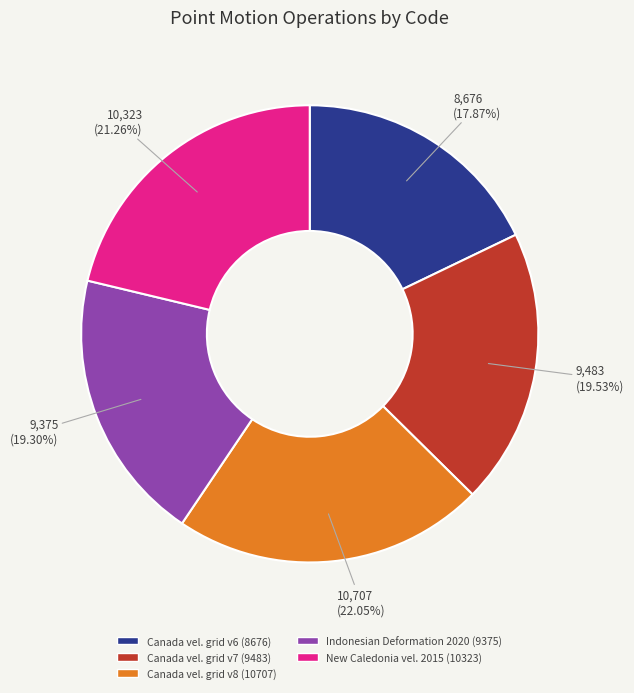

Does any single category account for the majority?

No